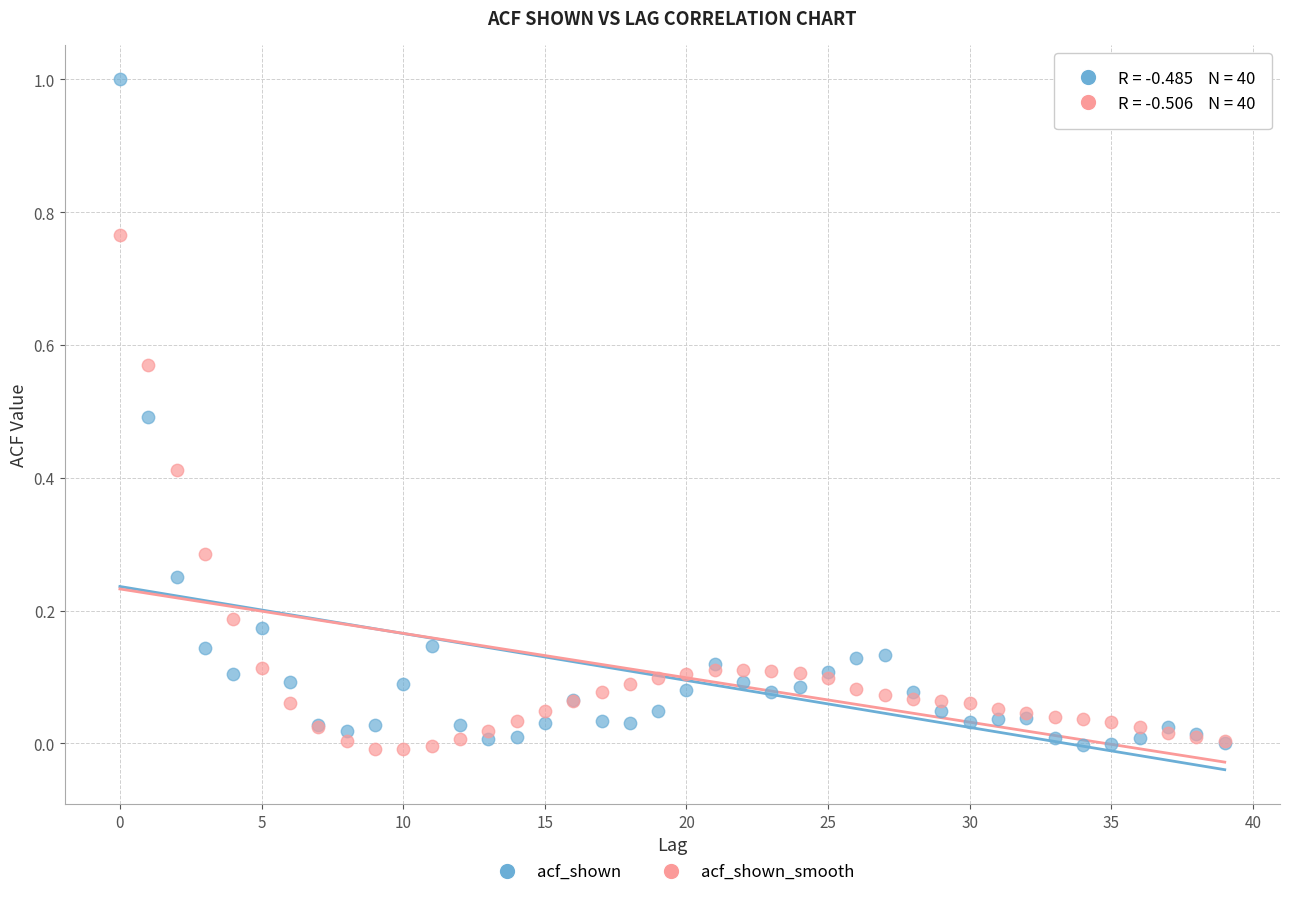

Which series has the largest Y range (max minus min)?

acf_shown